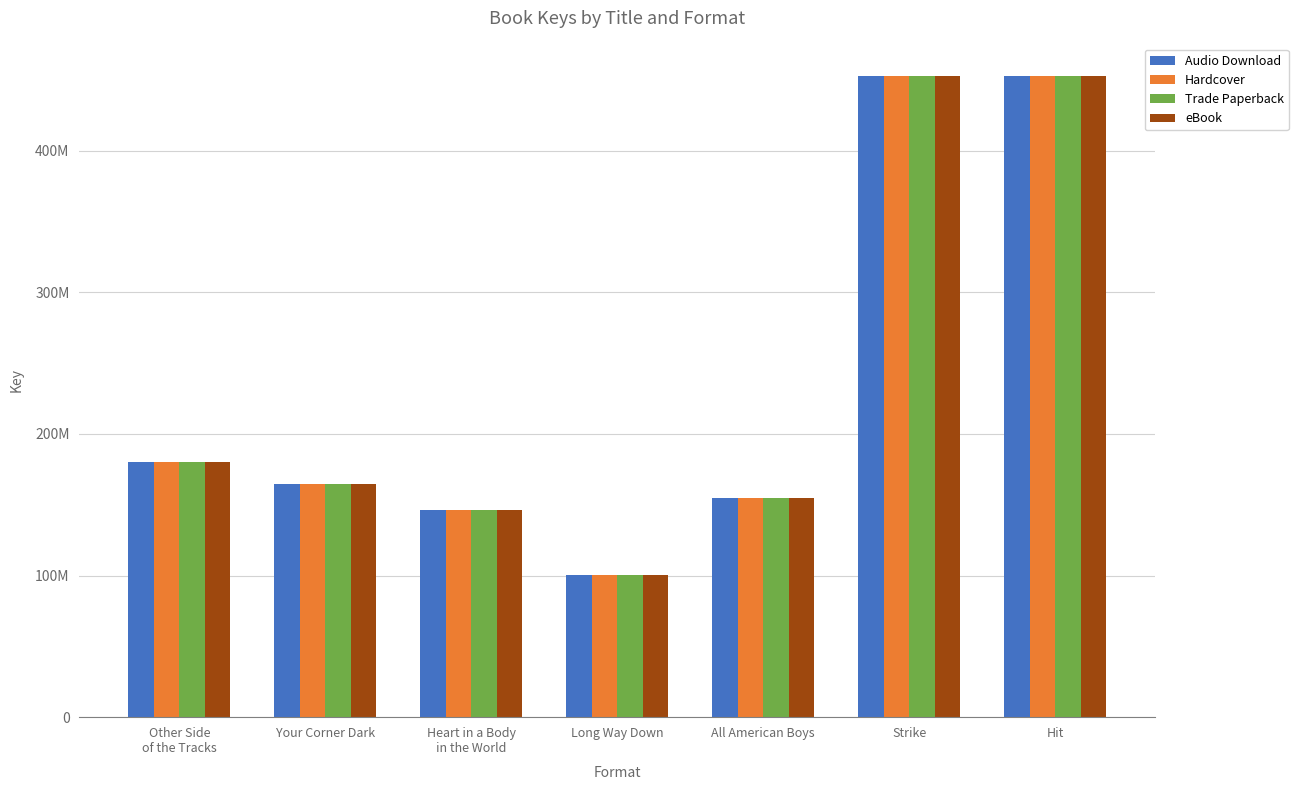

What are all the series names shown in the legend?

Audio Download, Hardcover, Trade Paperback, eBook